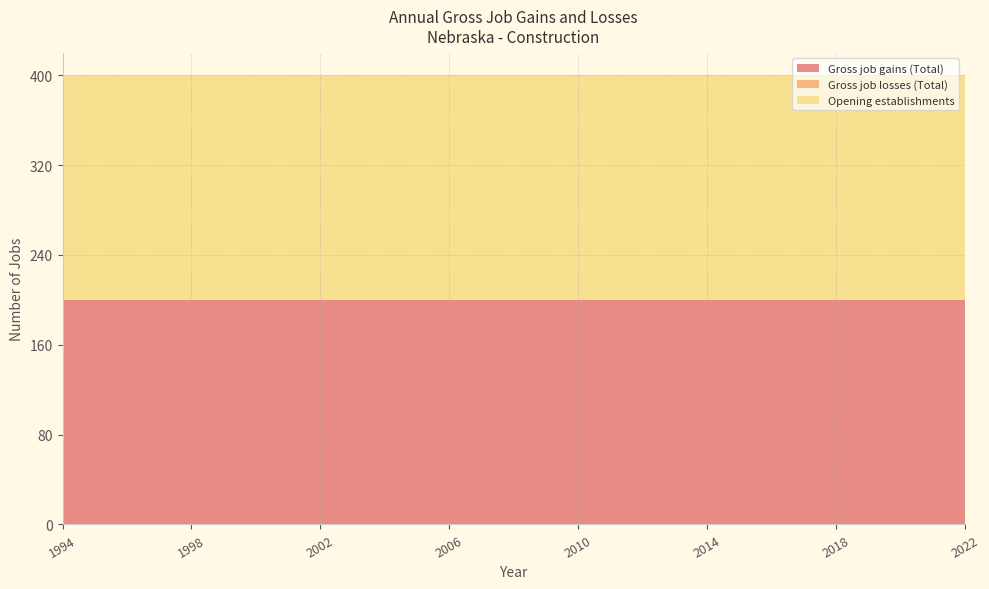

Reading right to left, list all the values displayed in this chart.

Gross job gains (Total): 200	200	200	200	200	200	200	200	200	200	200	200	200	200	200	200	200	200	200	200	200	200	200	200	200	200	200	200	200
Gross job losses (Total): 0	0	0	0	0	0	0	0	0	0	0	0	0	0	0	0	0	0	0	0	0	0	0	0	0	0	0	0	0
Opening establishments: 200	200	200	200	200	200	200	200	200	200	200	200	200	200	200	200	200	200	200	200	200	200	200	200	200	200	200	200	200